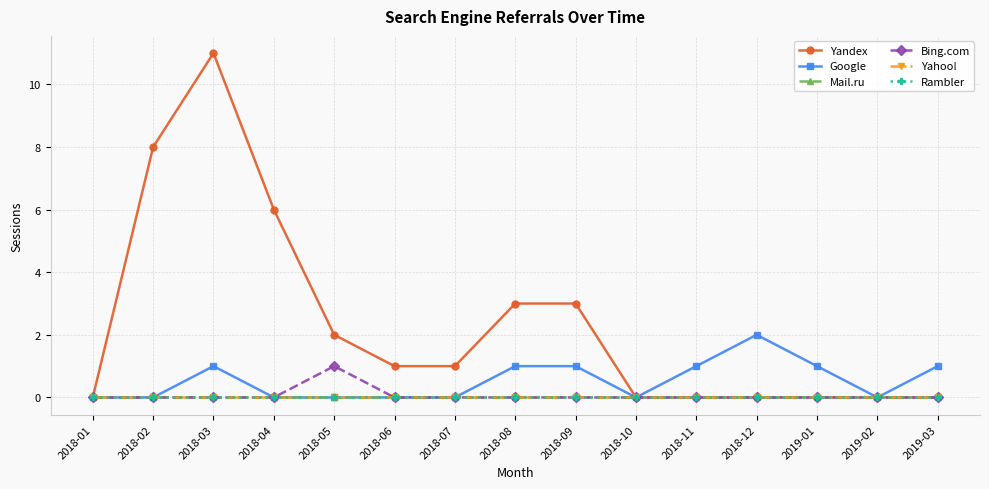

Which series has the widest spread of values?

Yandex